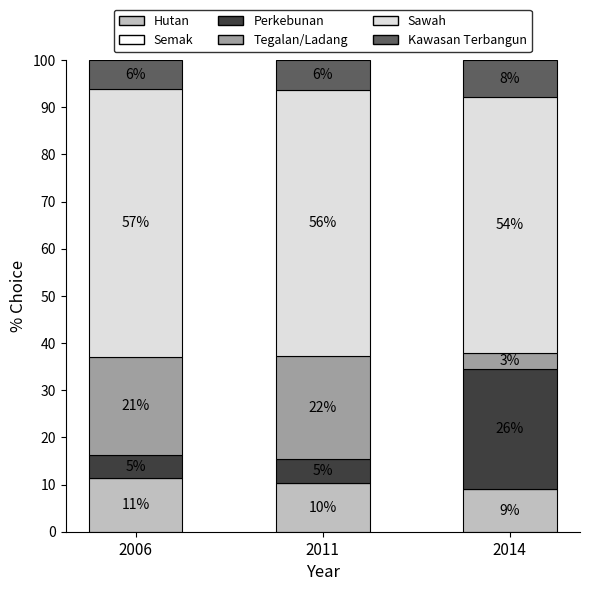

The Sawah series shows 56.4 at 2011. True or false?

True